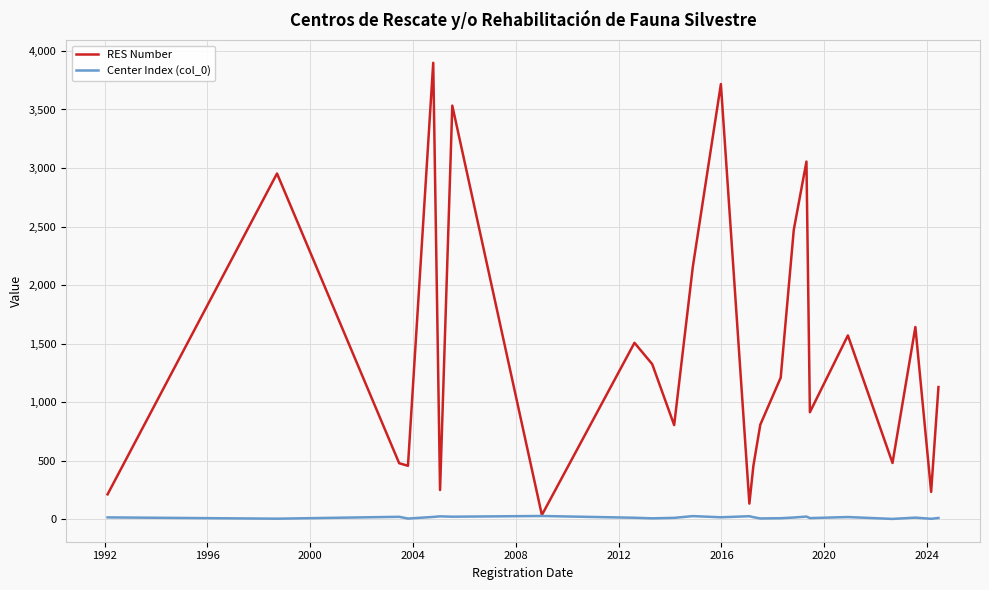

List the series in order of their peak value, lowest first.

Center Index (col_0), RES Number